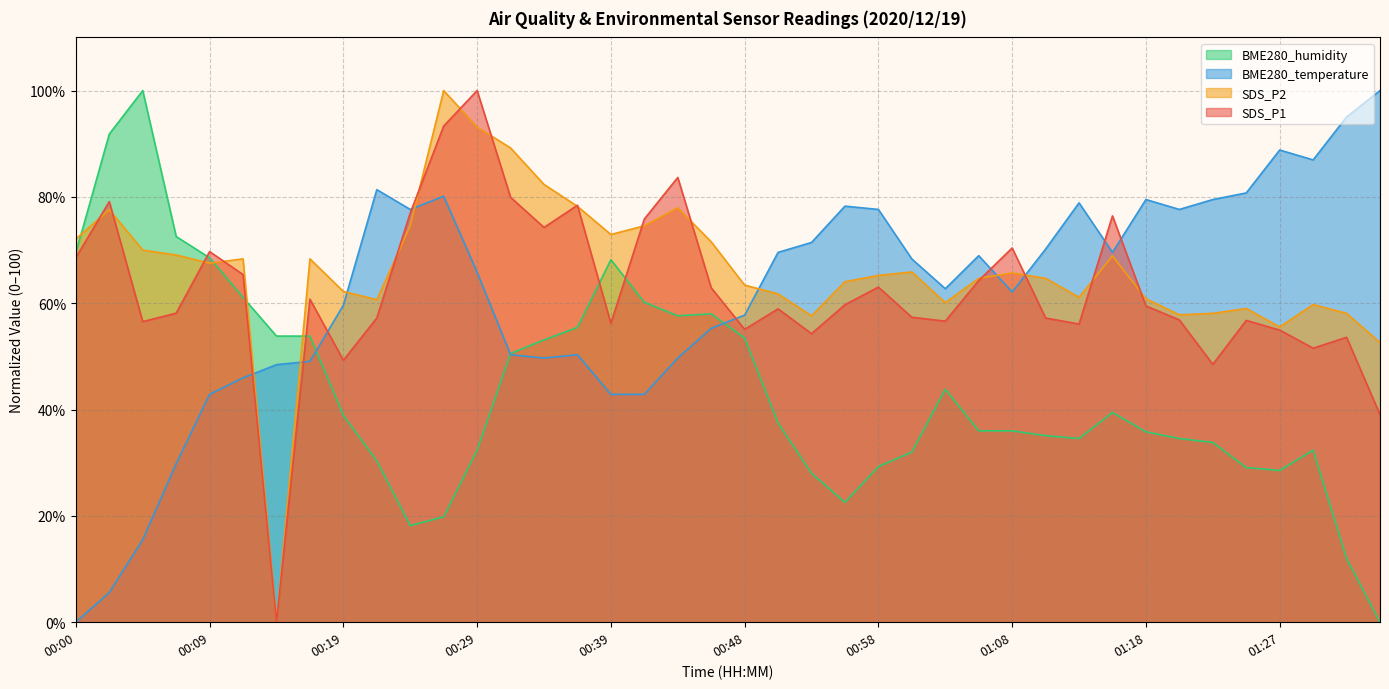

True or false: SDS_P1 and BME280_temperature intersect in this chart.

True